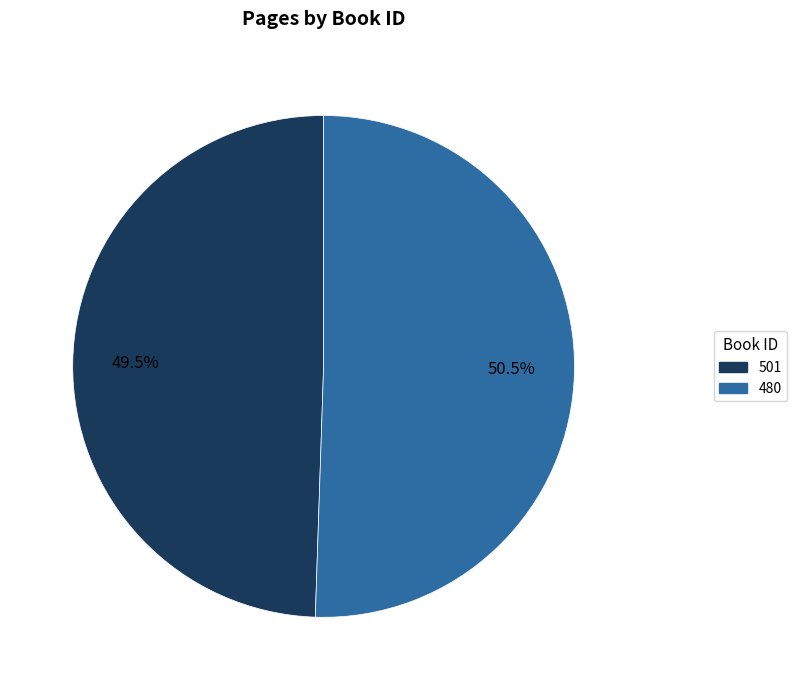

The 480 slice represents 44% of the pie. True or false?

False